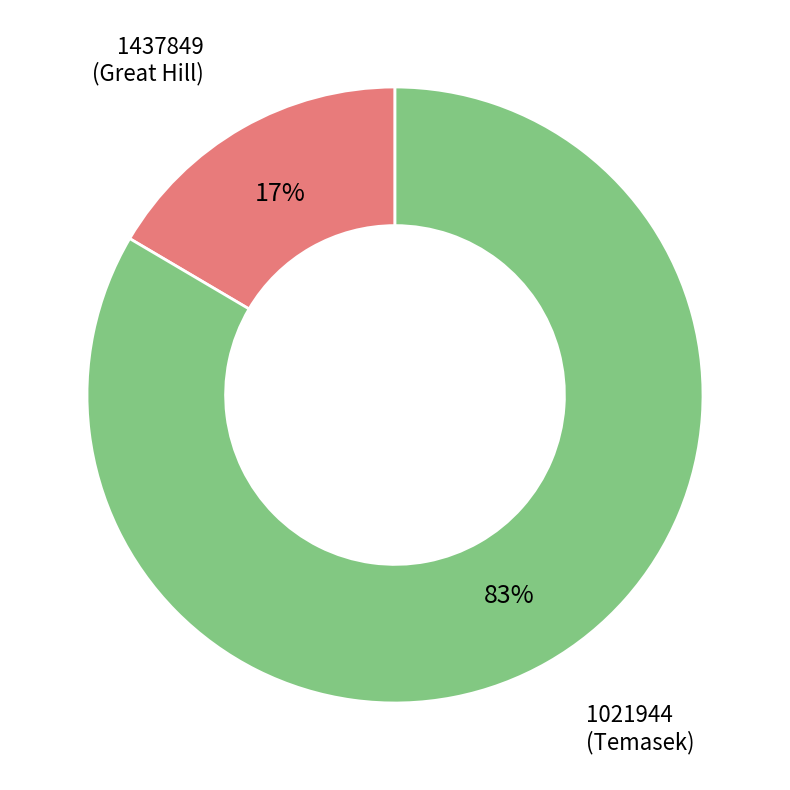

To the nearest percent, what is the average slice percentage?

50%